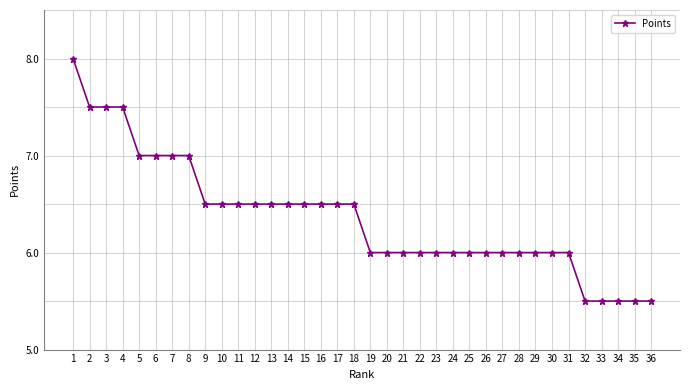

The value at 30 is 1.5. True or false?

False